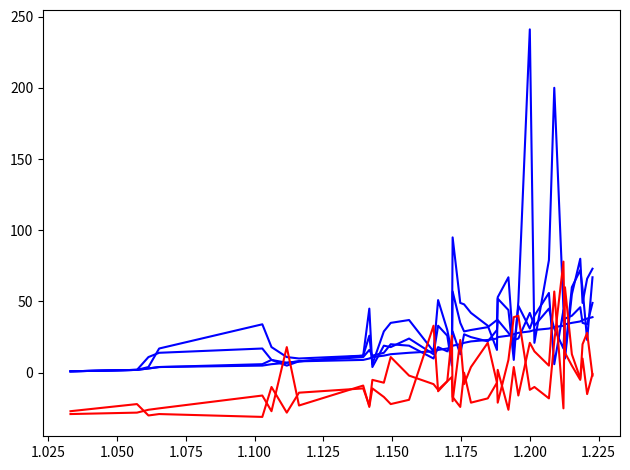

Reading left to right, what are all the values shown in this chart?

col_0: 1	2	3	4	5	6	7	8	9	10	11	12	13	14	15	16	17	18	19	20	21	22	23	24	25	26	27	28	29	30	31	32	33	34	35	36	37	38	39
col_3: 1	2	4	17	34	18	11	10	12	26	6	29	35	37	15	51	30	14	95	49	48	42	33	16	52	44	9	50	241	21	79	200	45	13	60	72	59	23	67
col_11: 1	2	11	14	17	9	7	8	12	45	4	19	18	24	13	33	26	5	57	35	29	30	32	37	53	67	16	47	31	40	56	6	44	10	55	80	49	66	73
col_16: 1	2	3	4	6	9	5	8	11	16	12	14	20	19	10	18	15	21	29	13	27	25	22	30	37	28	23	24	42	33	45	31	17	38	40	46	35	34	49
col_15: -27	-22	-30	-29	-31	-10	-28	-14	-11	-23	-5	-7	11	-2	-8	-12	-6	26	-17	-24	0	-21	-18	-7	2	-26	4	-16	21	15	5	57	-25	60	13	-4	10	-15	-1
col_21: -29	-28	-26	-25	-16	-27	18	-23	-9	-24	-11	-17	-22	-19	33	-13	-6	-3	-20	23	-8	4	21	-7	-21	9	39	40	-12	-10	-18	22	78	14	5	-5	20	28	-2